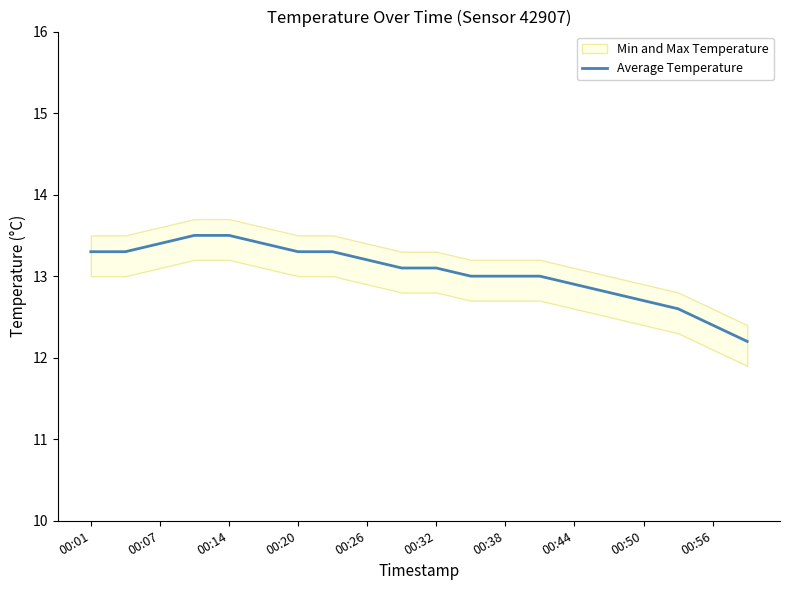

Reading left to right, transcribe all the data shown in this chart.

13.3	13.3	13.4	13.5	13.5	13.4	13.3	13.3	13.2	13.1	13.1	13.0	13.0	13.0	12.9	12.8	12.7	12.6	12.4	12.2